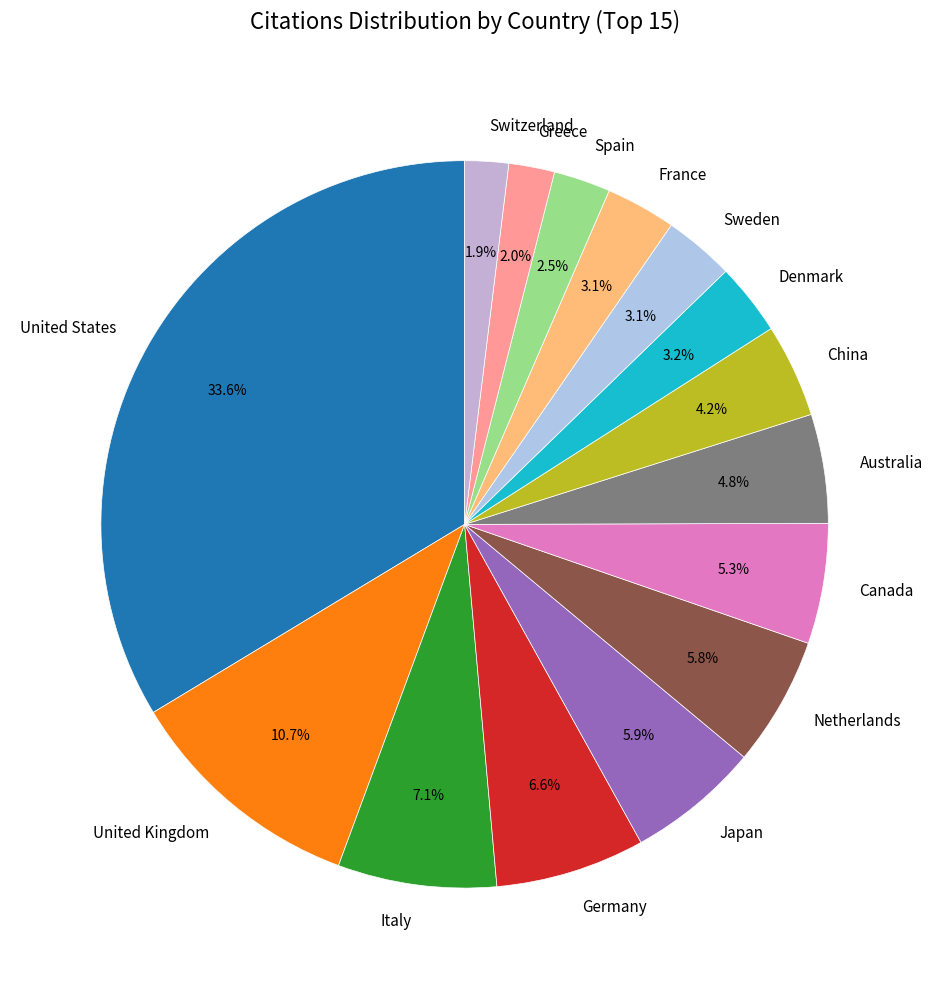

To the nearest percent, what is the combined percentage of China and Sweden?

7%